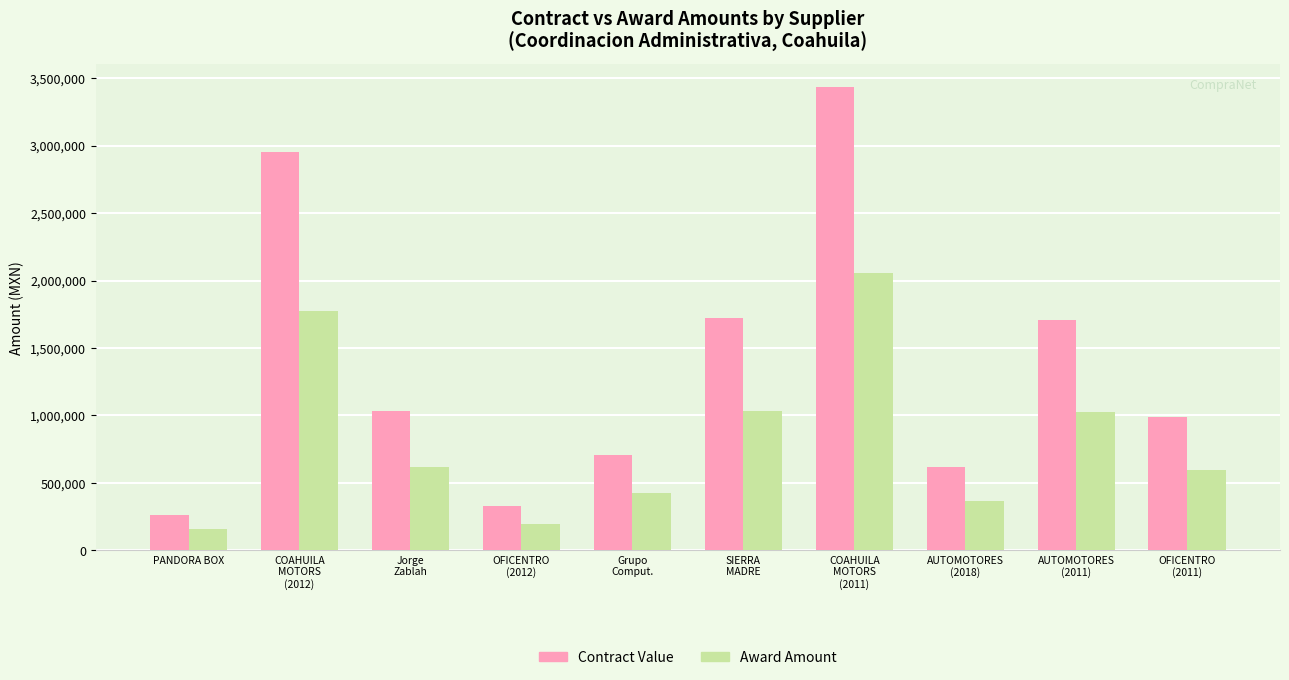

Which series has the largest total across all categories?

Contract Value